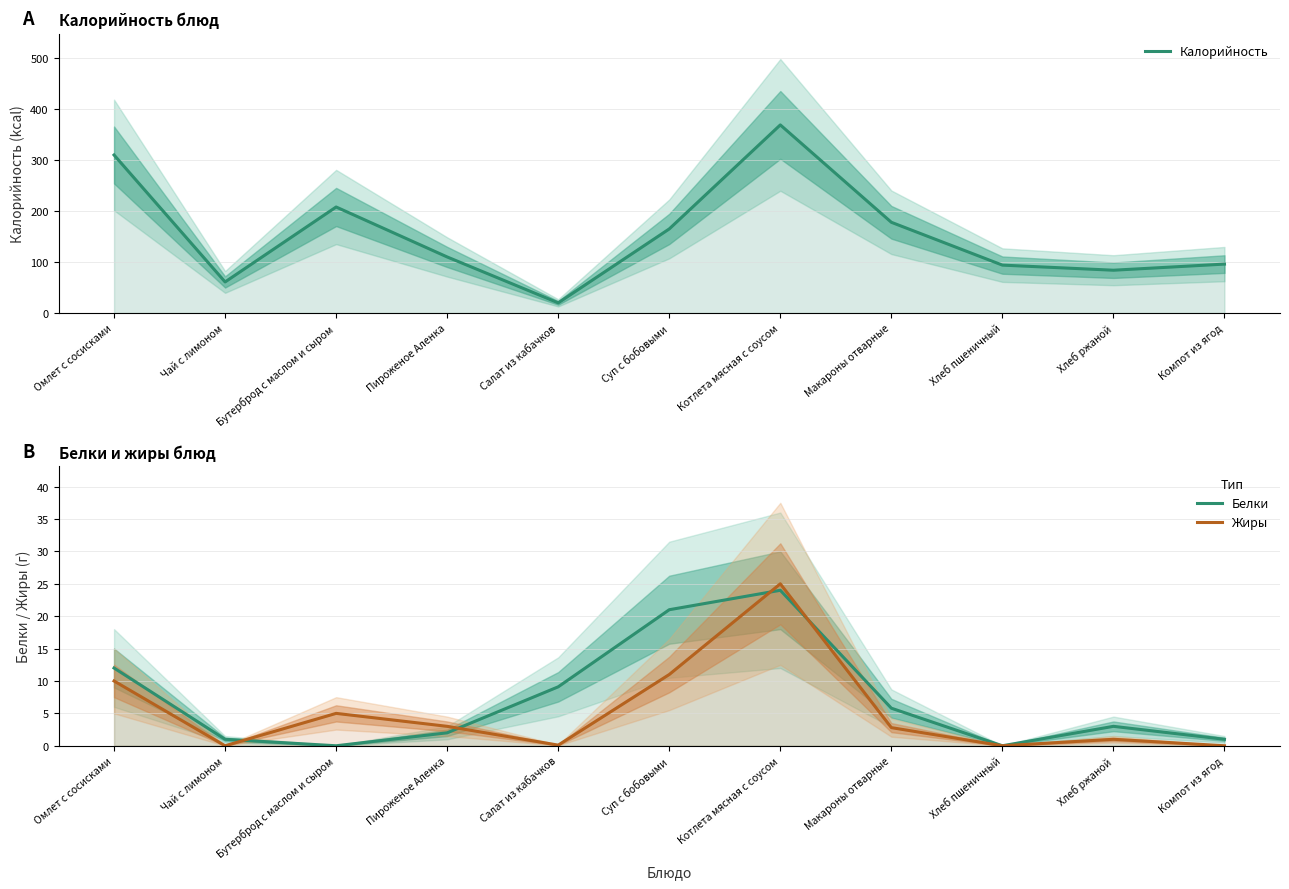

True or false: Белки has a value of 0.6 at Чай с лимоном.

False